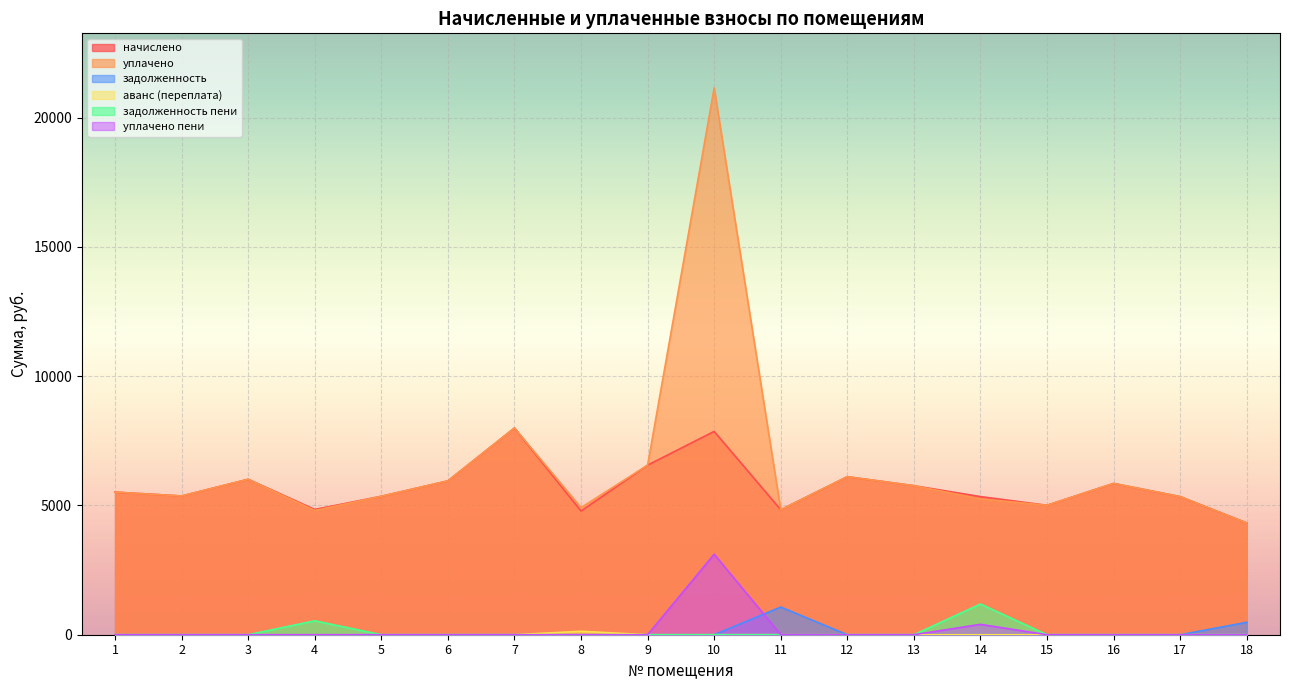

What is the difference between the second highest and second lowest values in the задолженность пени series?

538.2